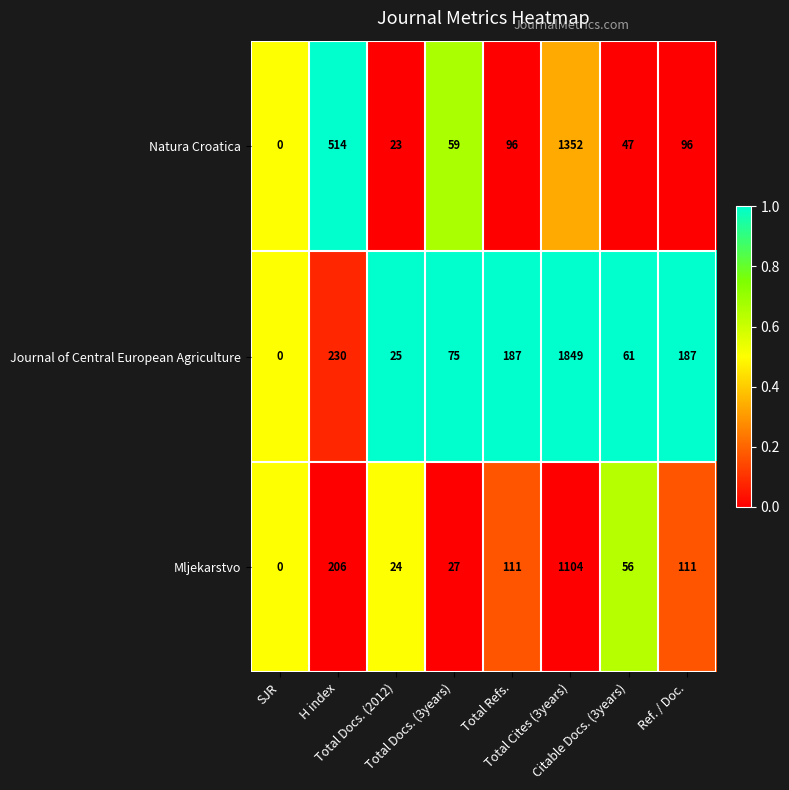

Count the number of data series in this chart.

3